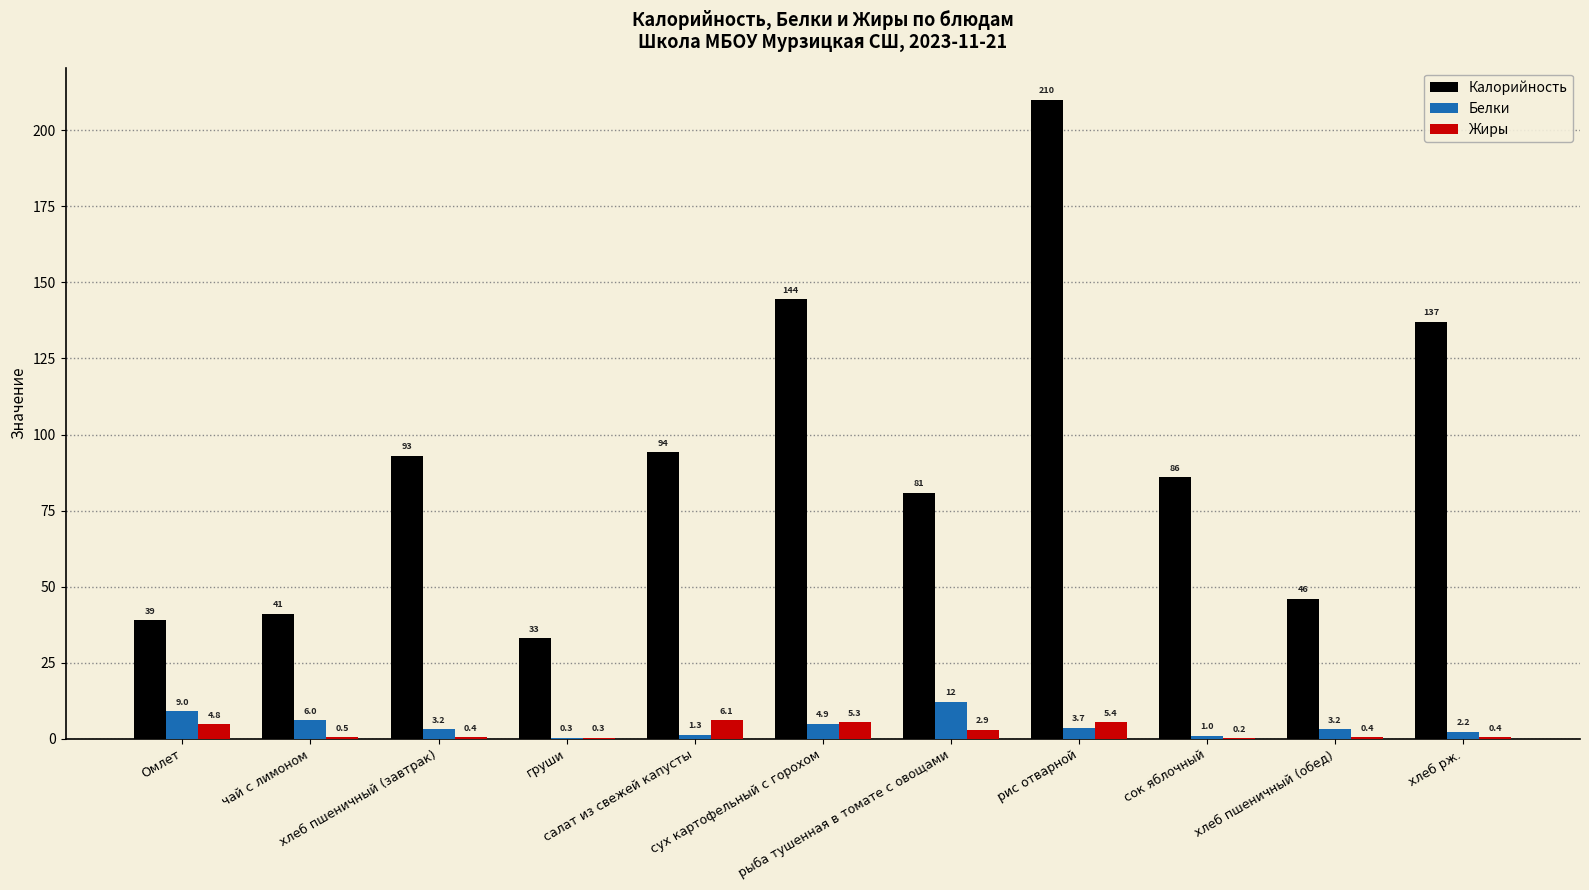

What is the greatest value displayed?

210.1